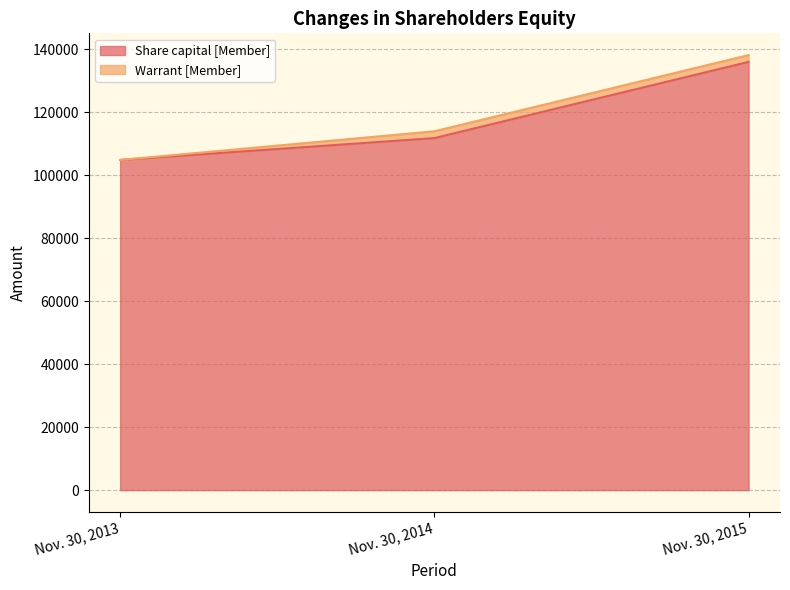

What is the average value?

117589